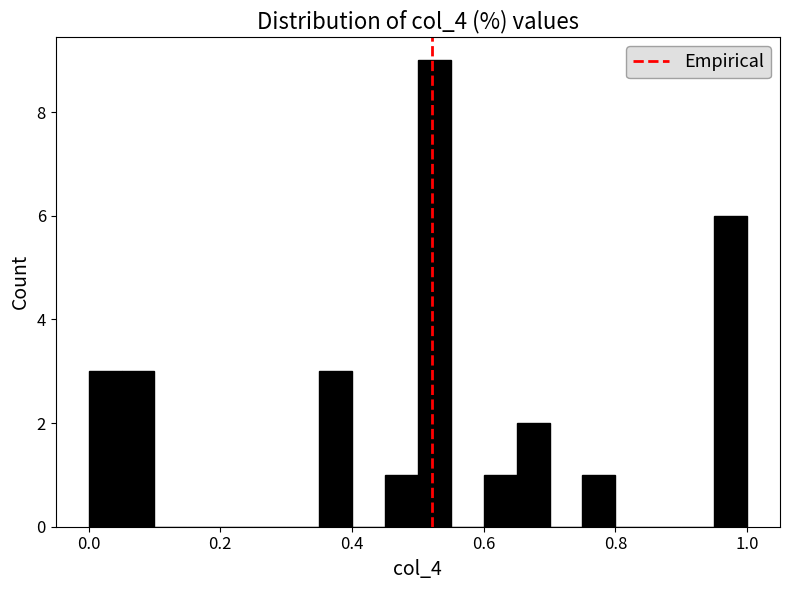

Read against the x-axis, roughly where is the centre of the tallest bar?

0.52